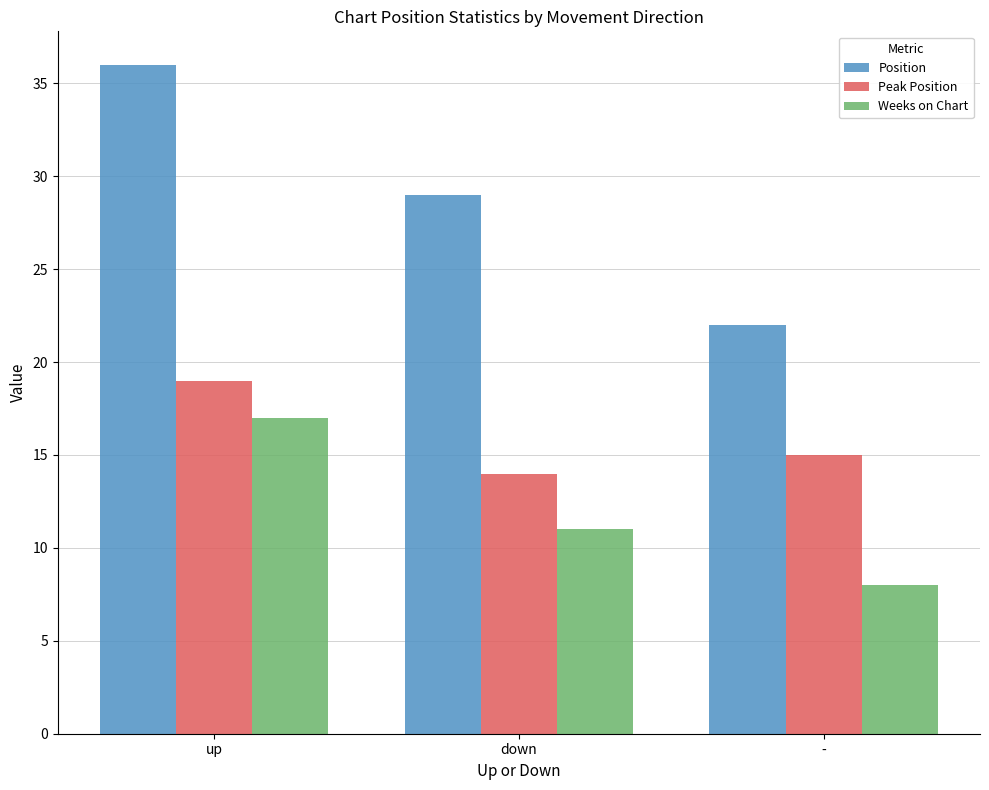

What is the label of the 2nd bar from the right?

down